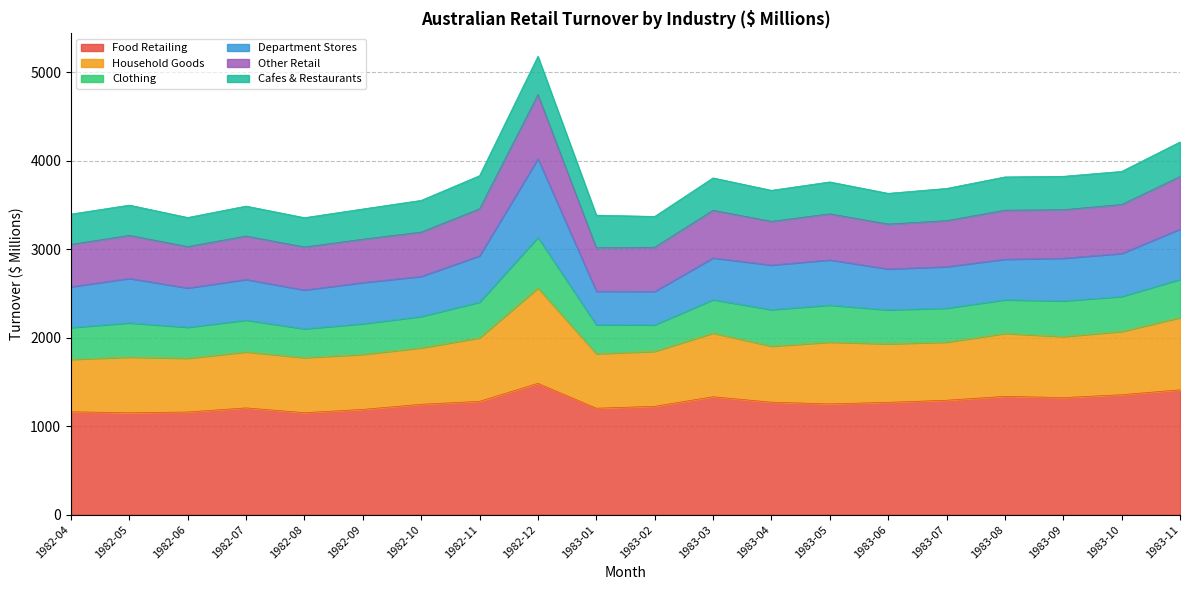

What is the sum of all Food Retailing values?

25303.5